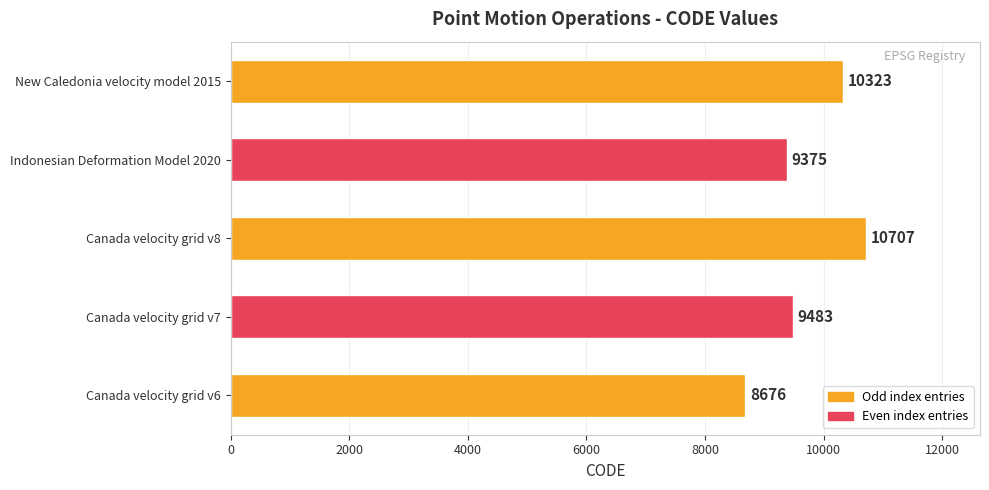

Approximately how many times larger is the value at New Caledonia velocity model 2015 compared to Canada velocity grid v7?

1.1